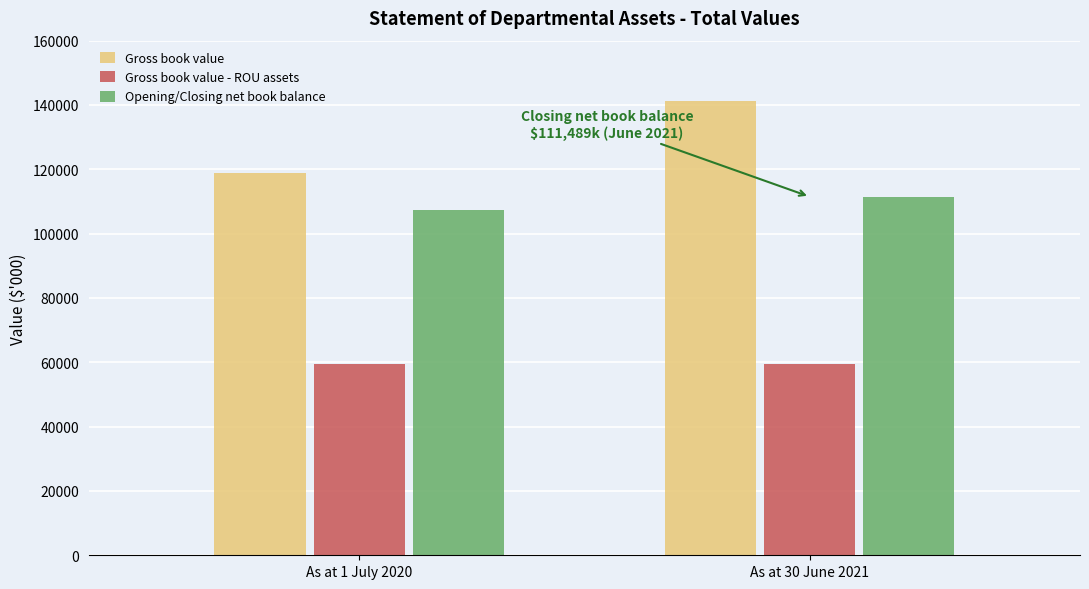

Reading right to left, what are all the values shown in this chart?

Gross book value: As at 30 June 2021=141134	As at 1 July 2020=118834
Gross book value - ROU assets: As at 30 June 2021=59516	As at 1 July 2020=59516
Opening/Closing net book balance: As at 30 June 2021=111489	As at 1 July 2020=107289